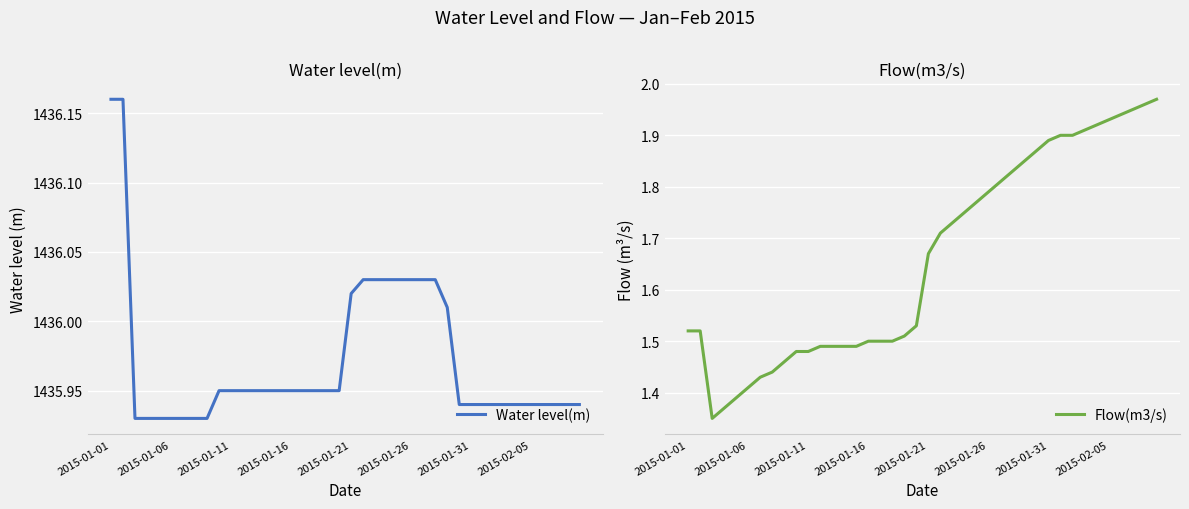

Is it true that Flow(m3/s) equals 0.4 at 37?

False